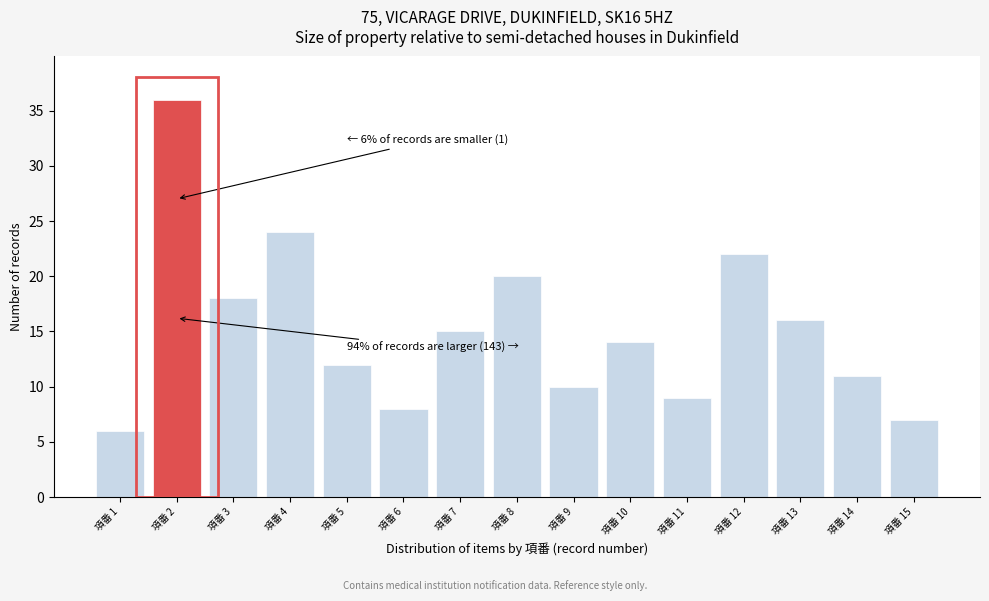

Reading left to right, what are all the values shown in this chart?

項番 1=6	項番 2=36	項番 3=18	項番 4=24	項番 5=12	項番 6=8	項番 7=15	項番 8=20	項番 9=10	項番 10=14	項番 11=9	項番 12=22	項番 13=16	項番 14=11	項番 15=7